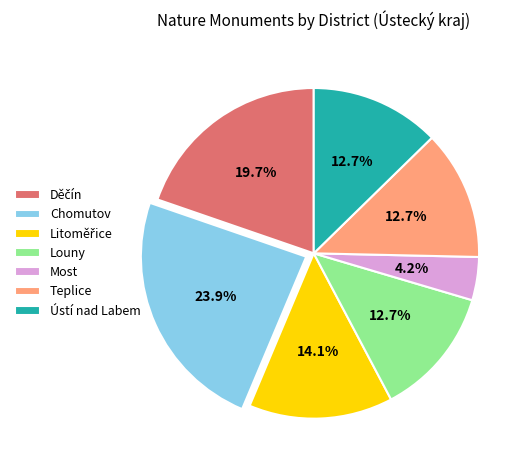

To the nearest percent, what is the difference between the largest and smallest slice percentages?

20%